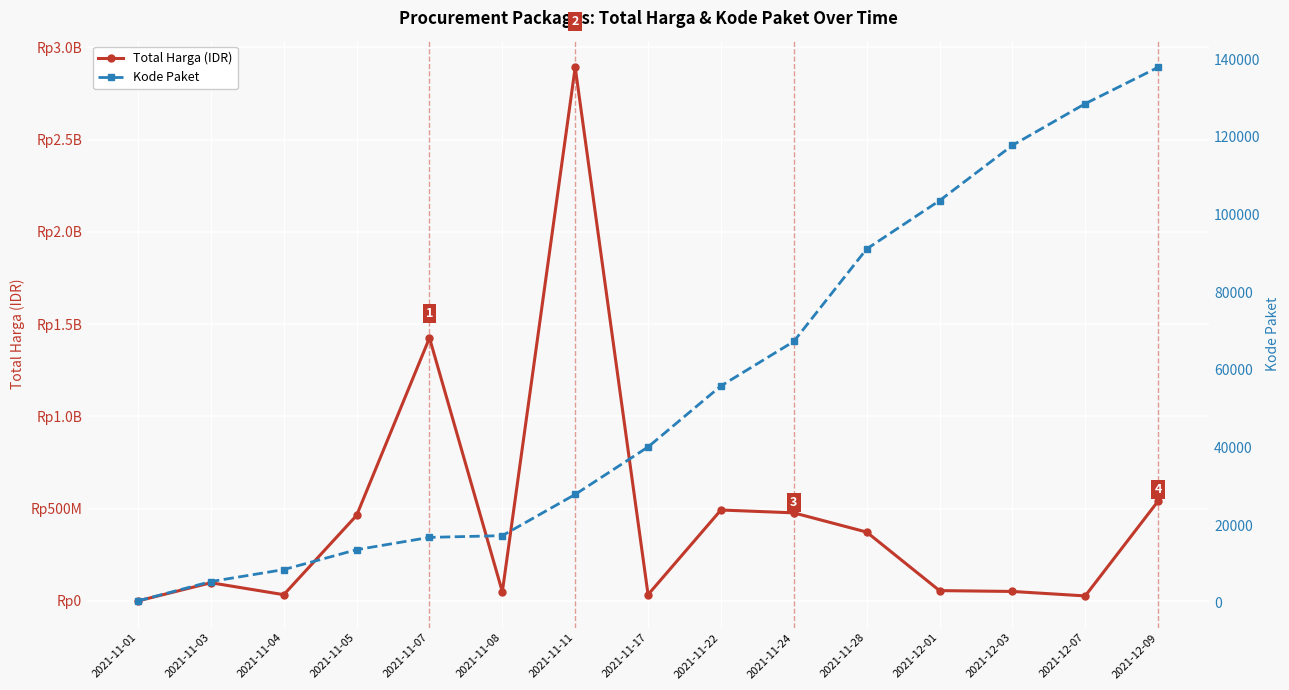

At which category does Total Harga (IDR) reach its first local valley?

2021-11-04